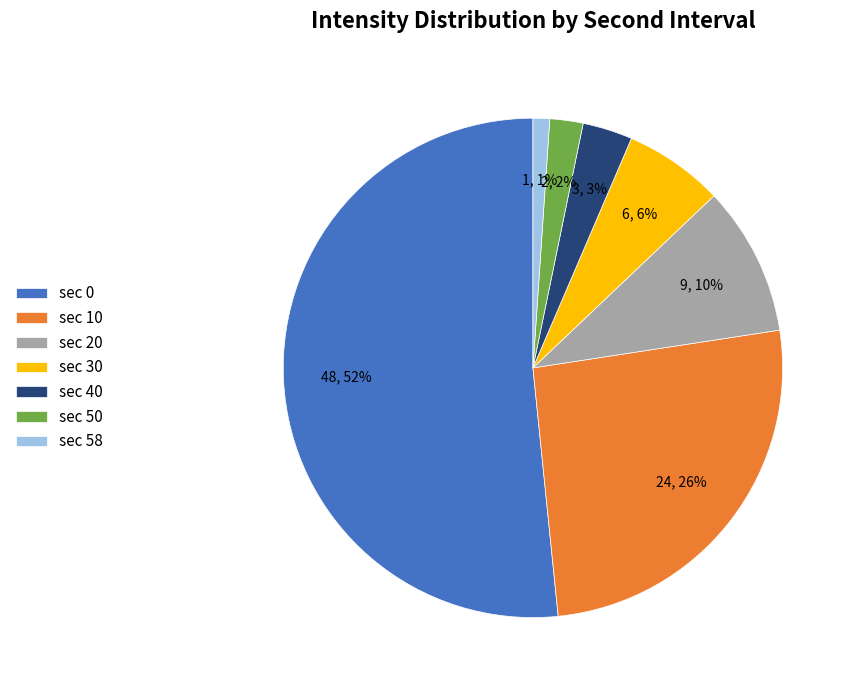

To the nearest percent, what percentage of the pie is sec 10?

26%